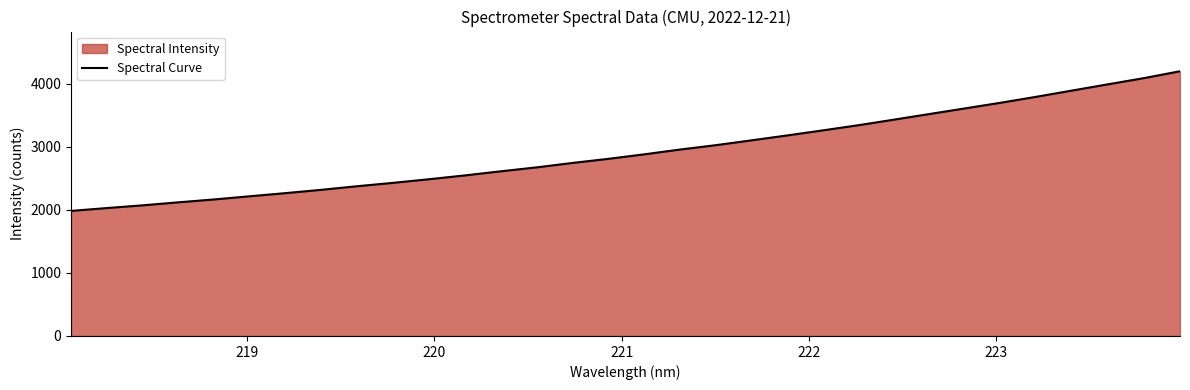

What is the minimum value shown in the chart?

1984.3